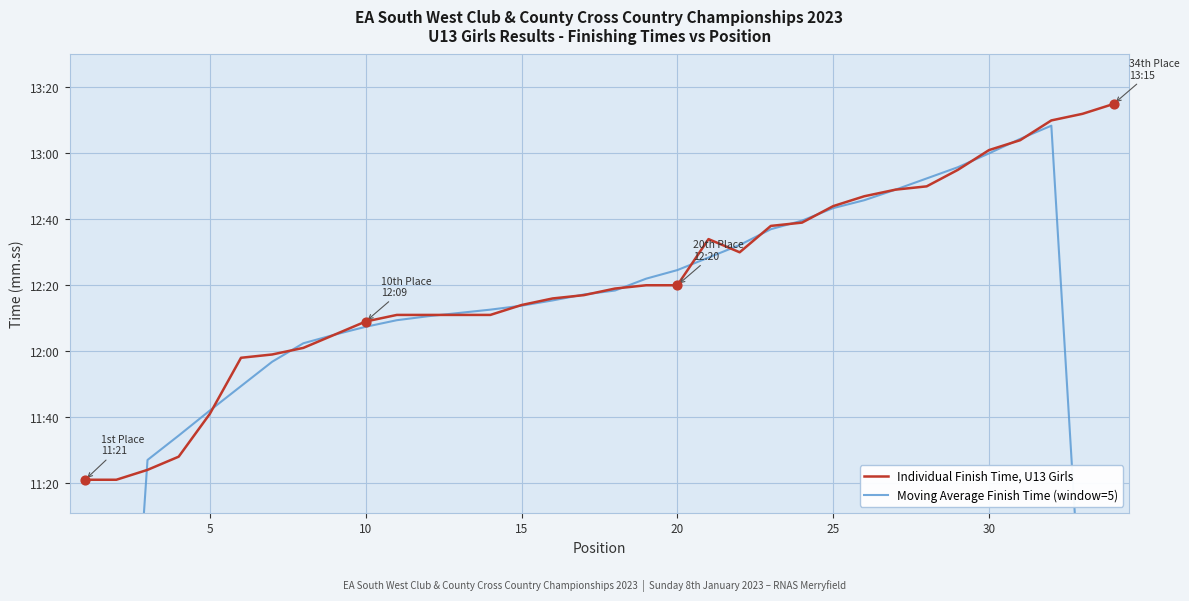

At how many categories does at least one series exceed 667?

34